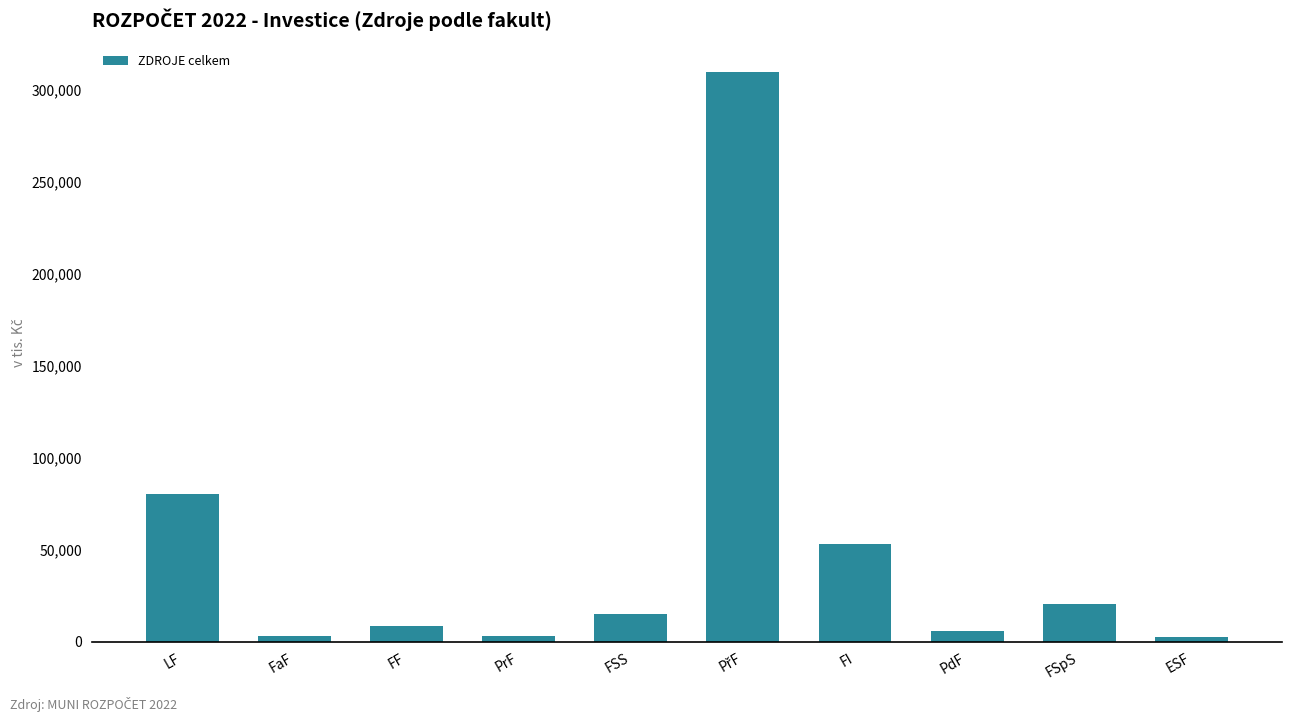

Which has a higher value, FaF or FF?

FF